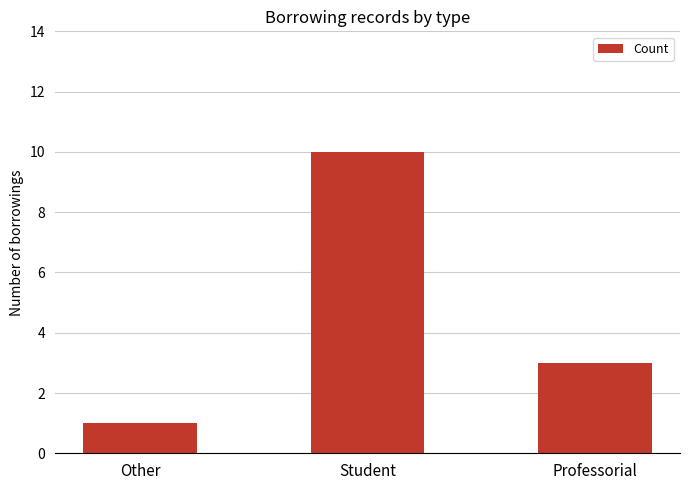

Reading left to right, extract all data points from this chart.

1	10	3